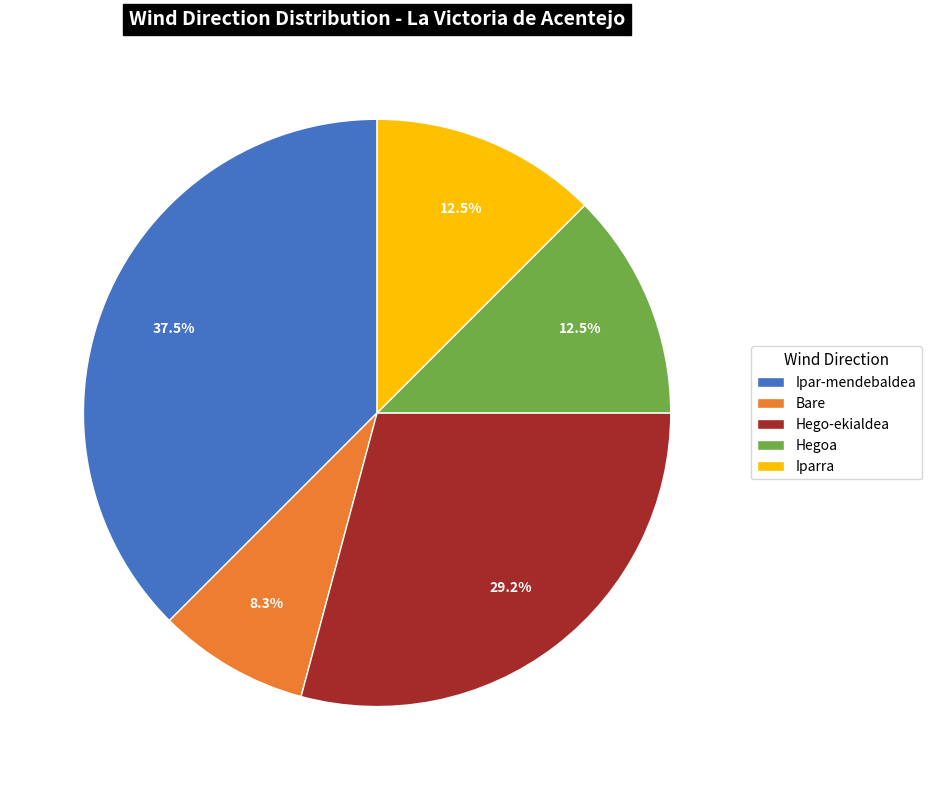

Between Bare and Ipar-mendebaldea, which is larger?

Ipar-mendebaldea